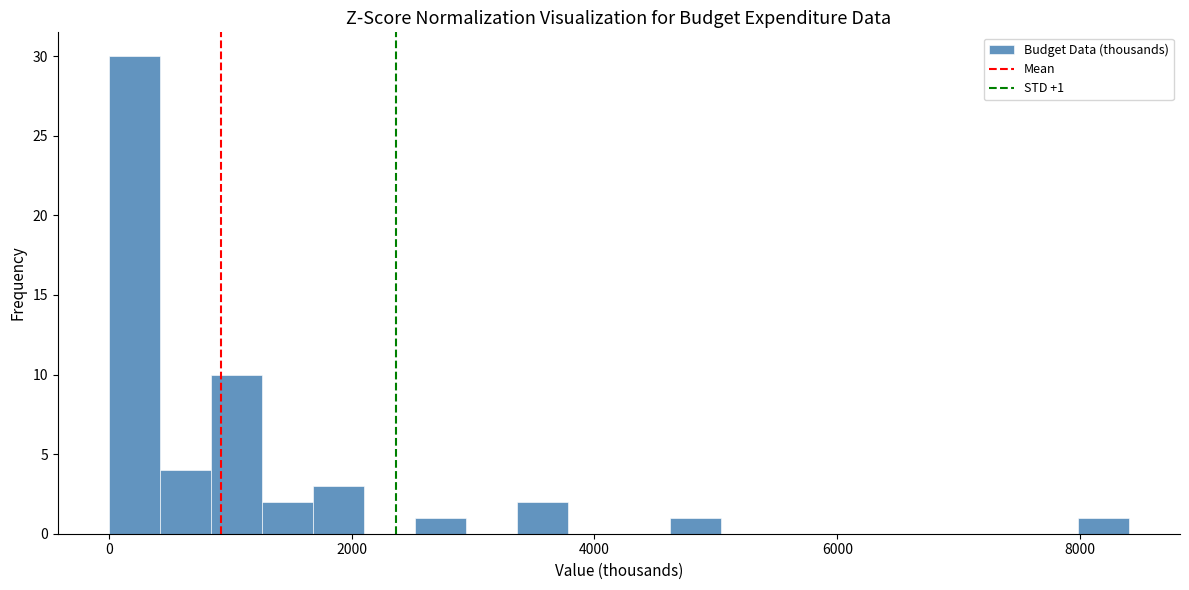

Around what value on the x-axis is the tallest bar? Give the approximate position of its centre, as read against the axis.

200